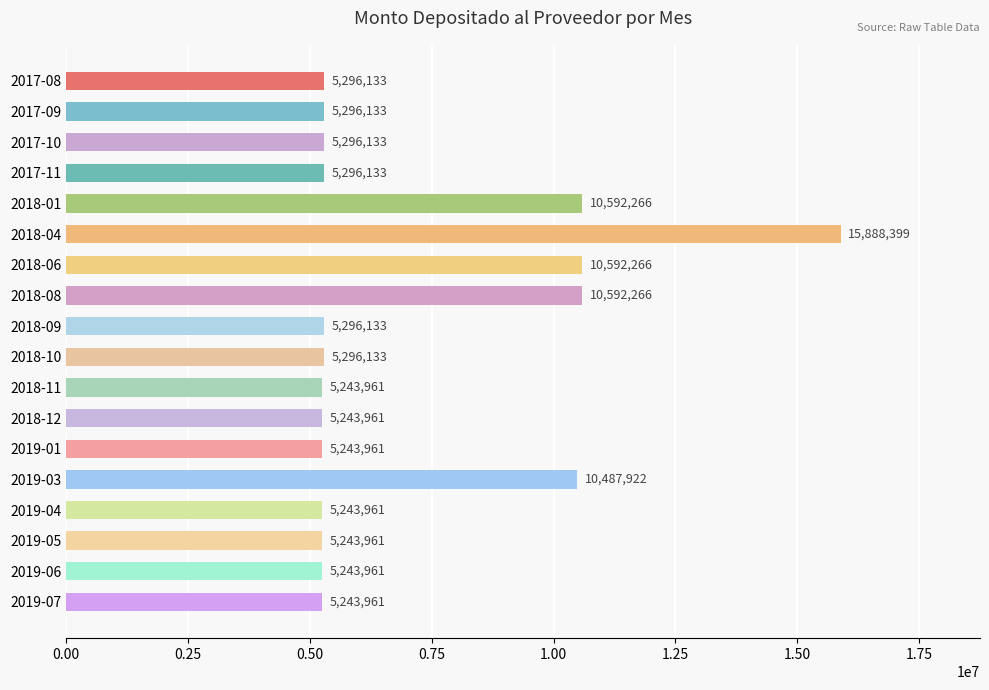

How many series are shown in this chart?

1